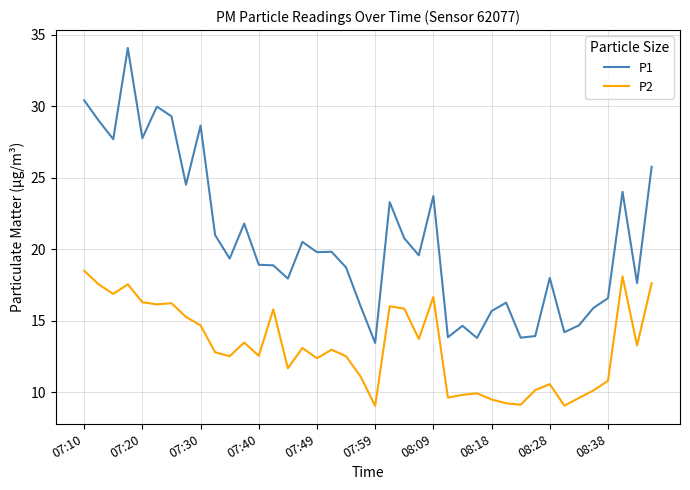

Which series has the largest range (max minus min)?

P1